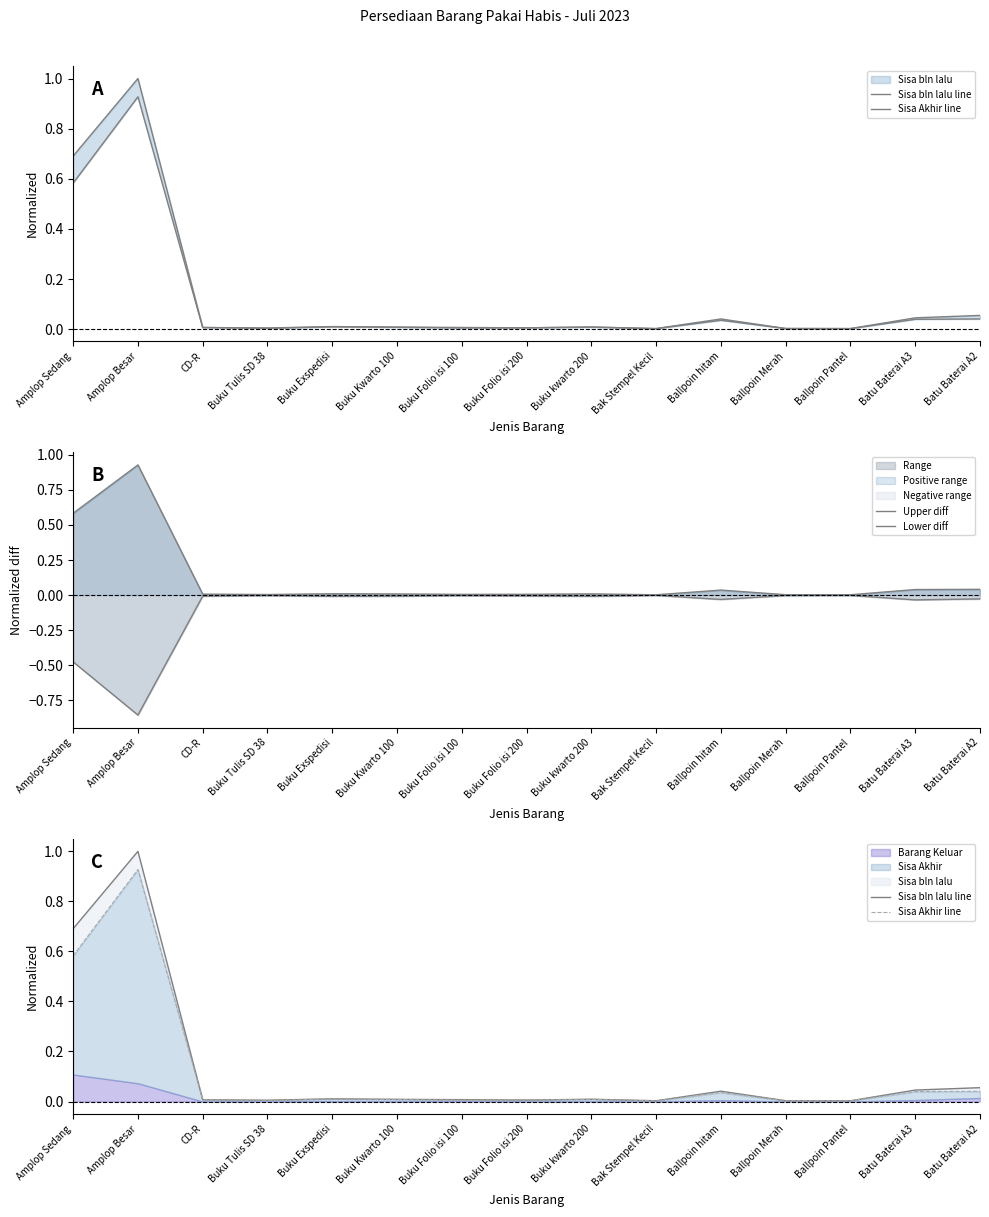

What is the label of the 10th point from the left?

Bak Stempel Kecil